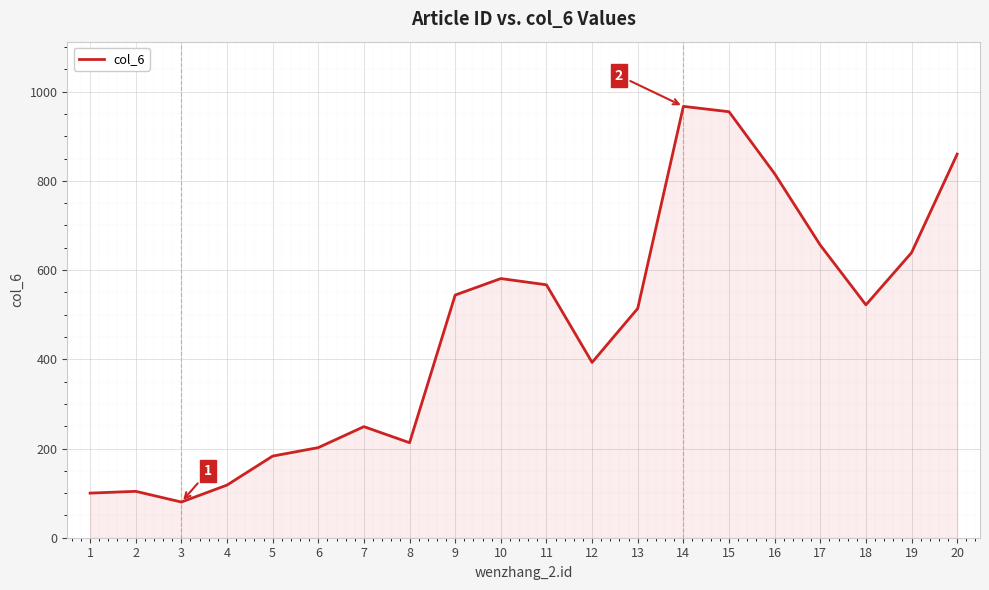

What is the difference between the values at 6 and 10?

379